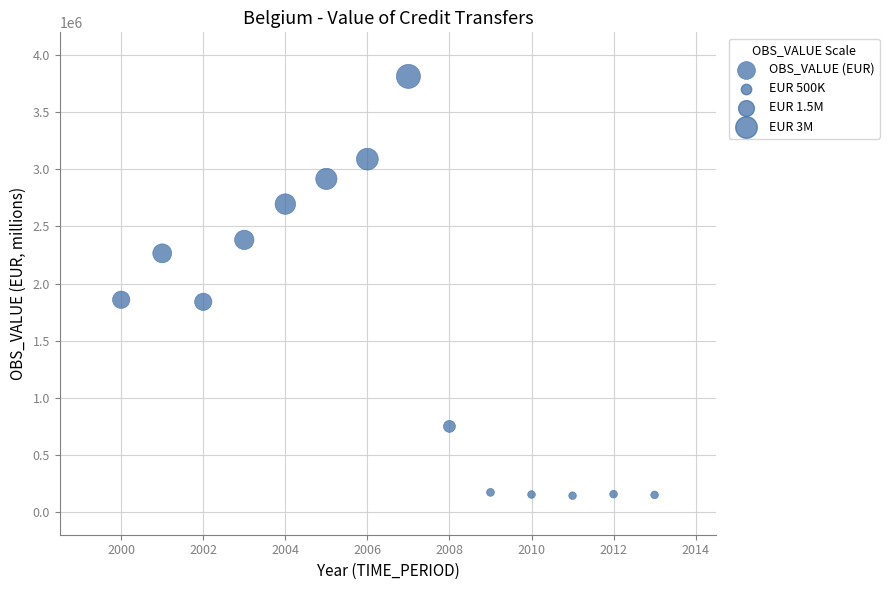

What is the range of X values (max minus min)?

13.0